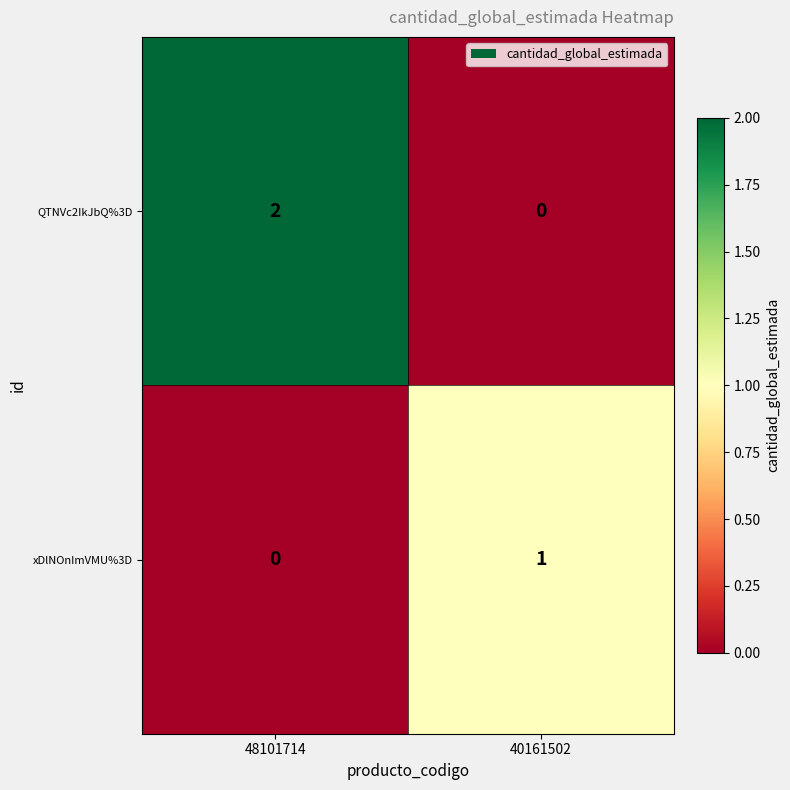

At how many categories does at least one series exceed 0?

2